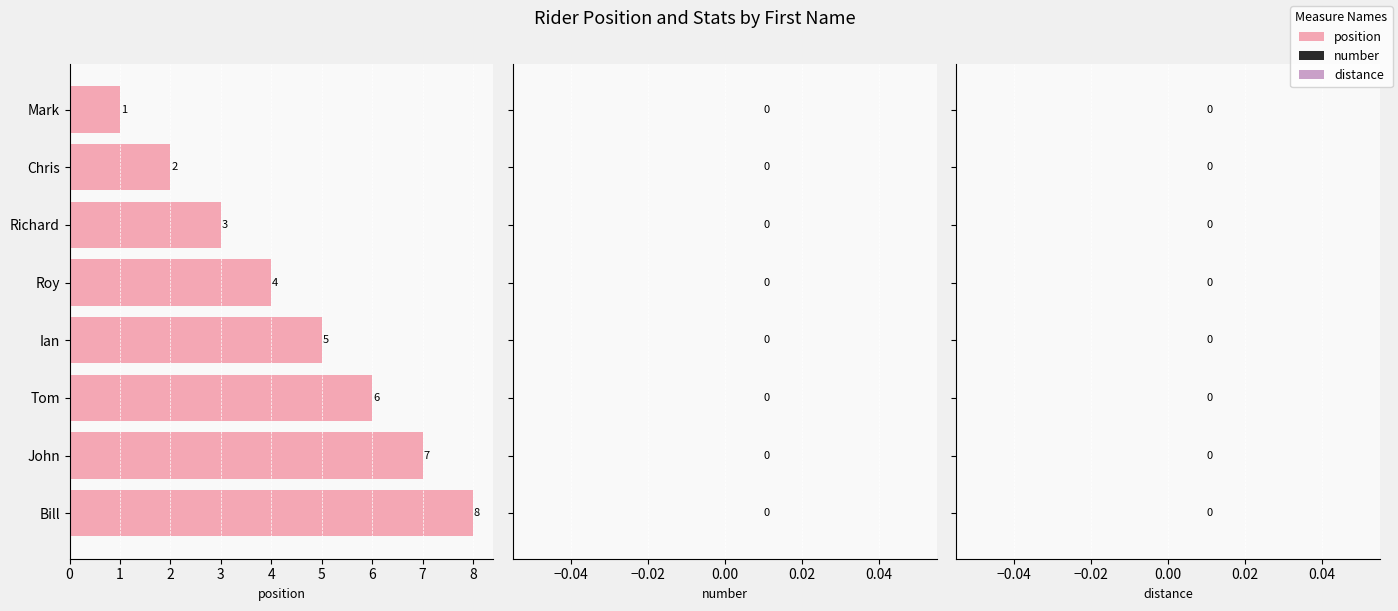

Is it true that the value at Bill is 2?

False